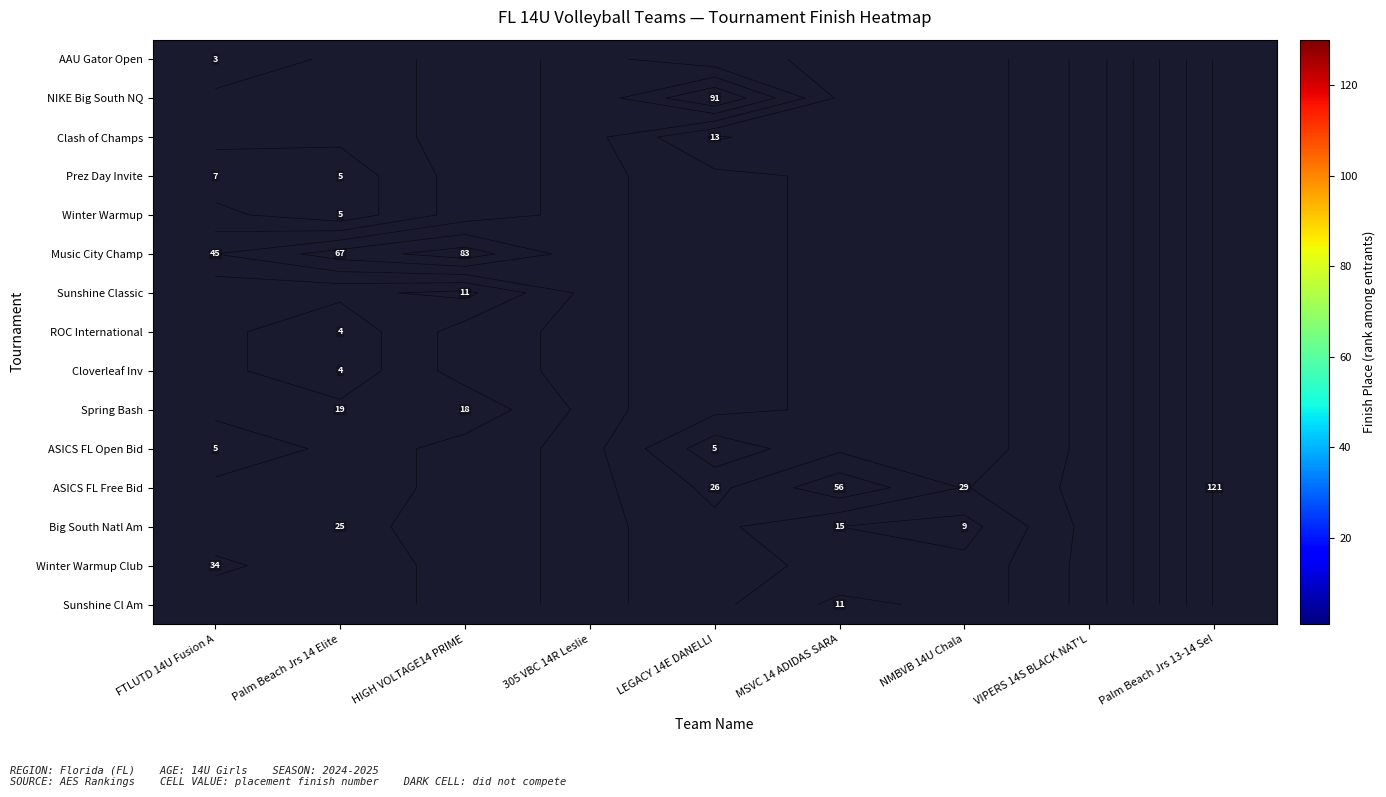

Which label corresponds to the smallest value in the chart?

FTLUTD 14U Fusion A